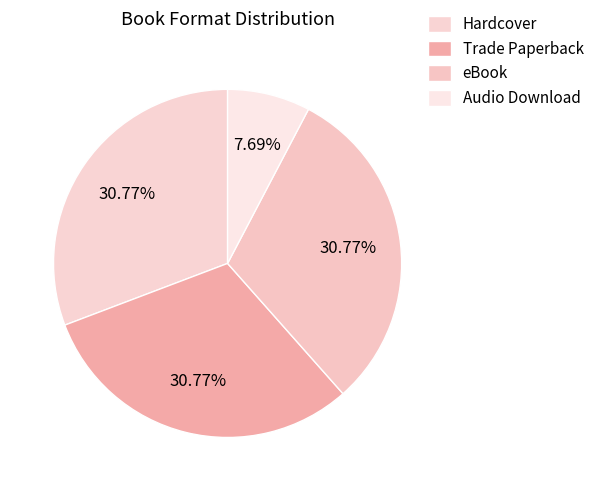

The eBook slice represents 23% of the pie. True or false?

False